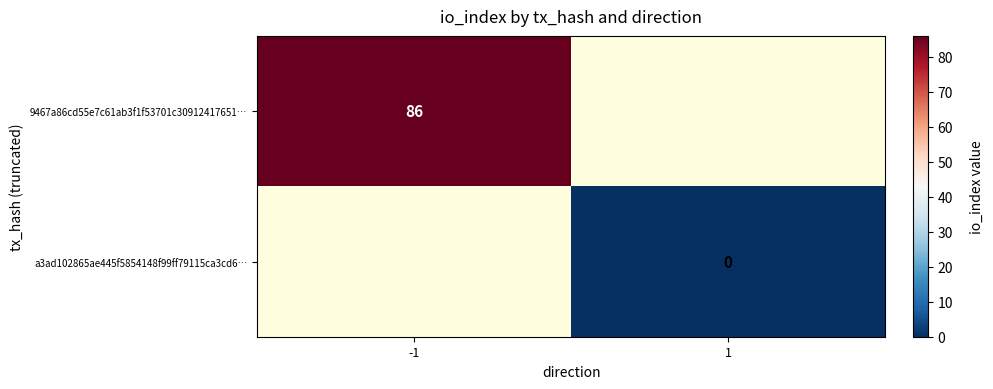

The 9467a86cd55e7c61ab3f1f53701c30912417651… series shows 86 at -1. True or false?

True